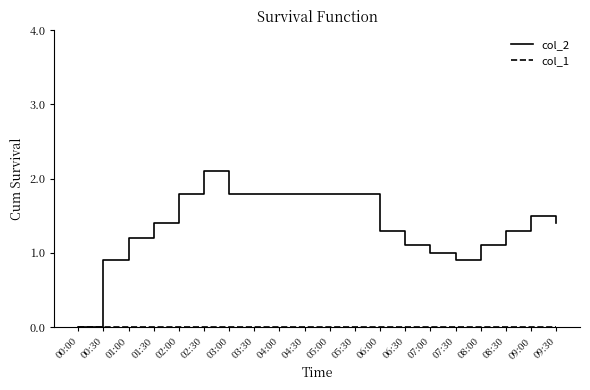

What is the greatest value displayed?

2.1